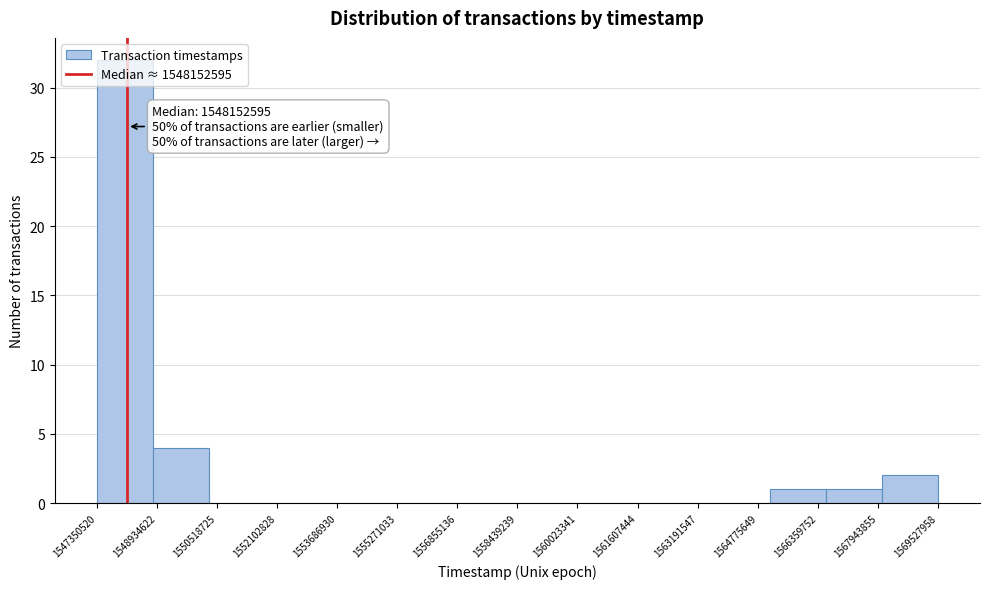

Over which range of the x-axis is the bar tallest?

1547400000 to 1548800000